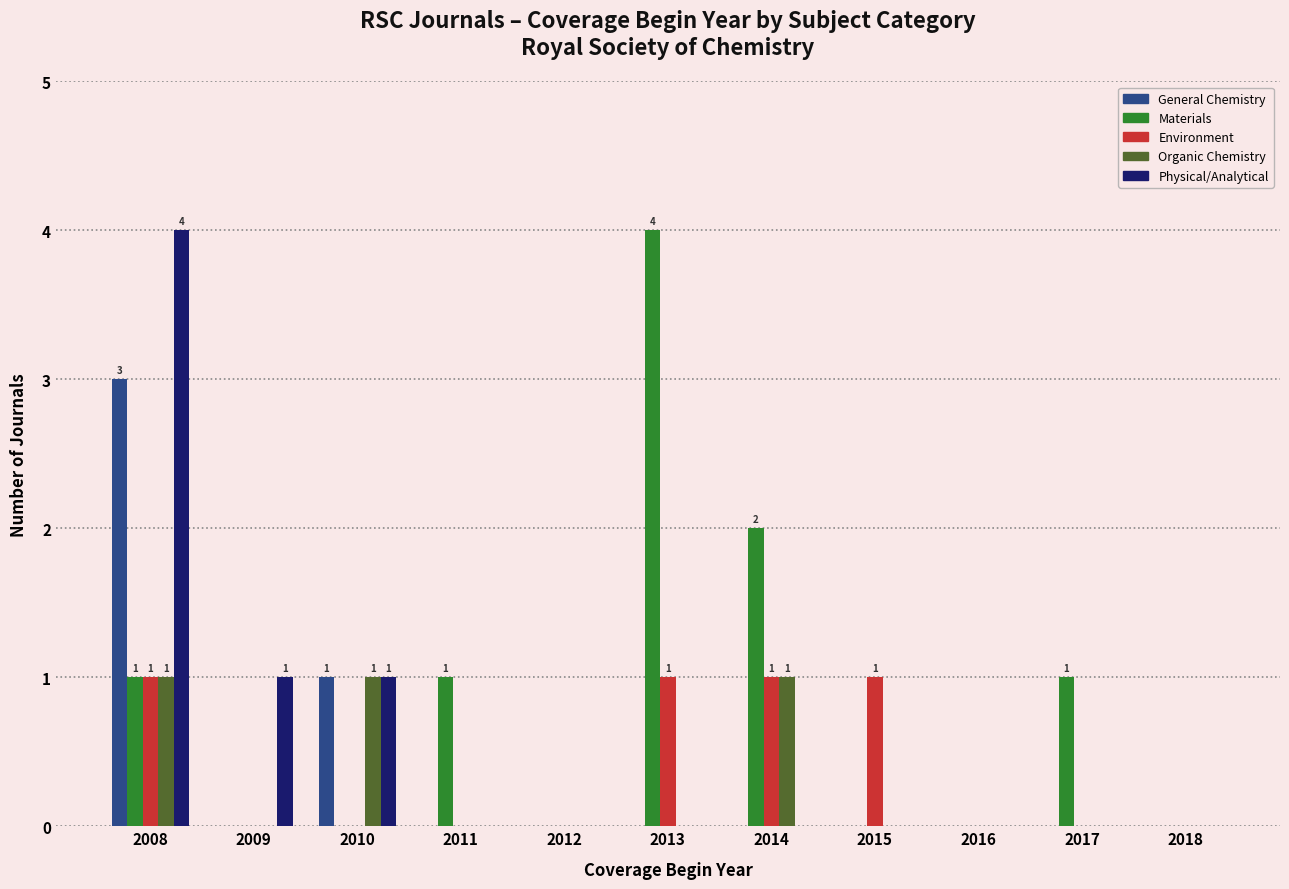

What is the highest value of the Physical/Analytical series?

4